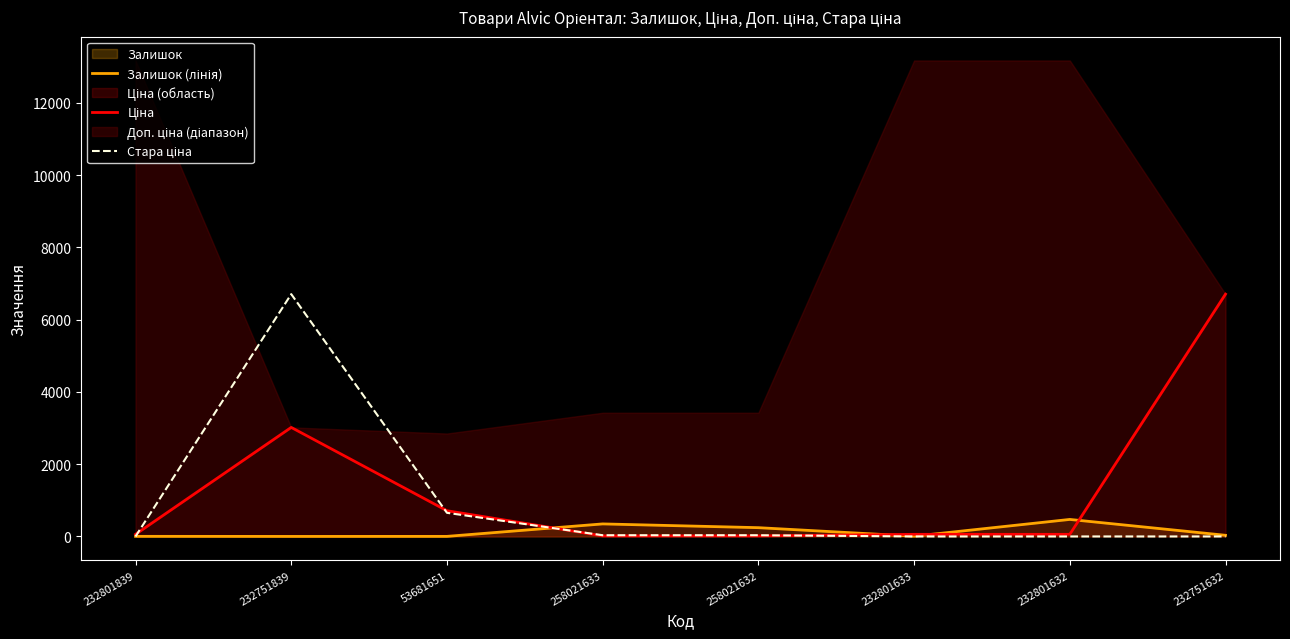

How many data points in Стара ціна are less than 33?

4